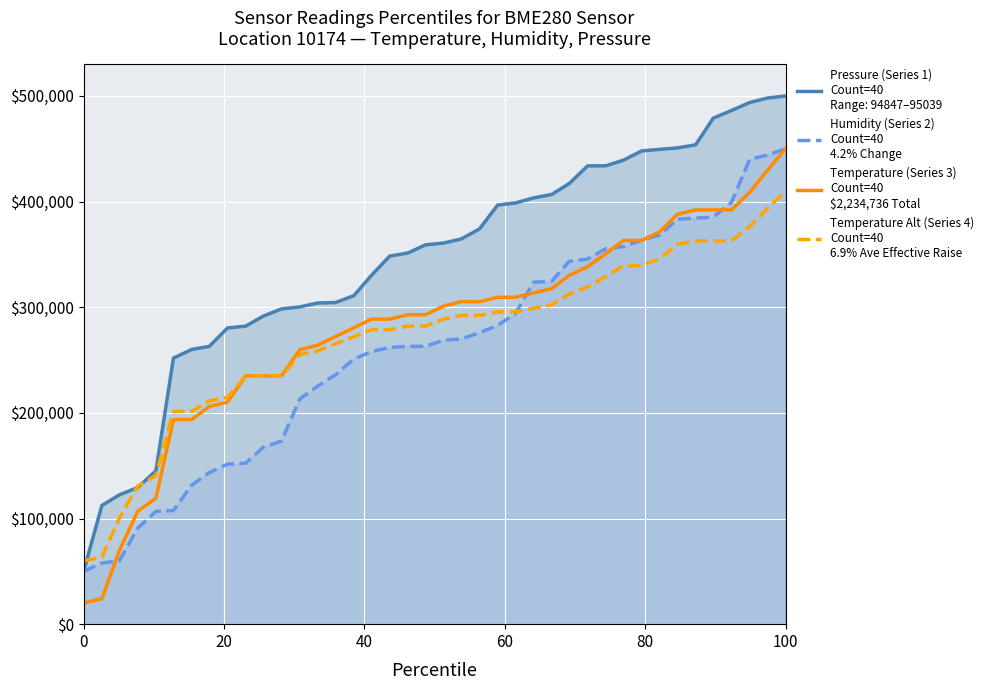

True or false: Temperature (Series 3)
Count=40
$2,234,736 Total and Temperature Alt (Series 4)
Count=40
6.9% Ave Effective Raise cross at least once.

False